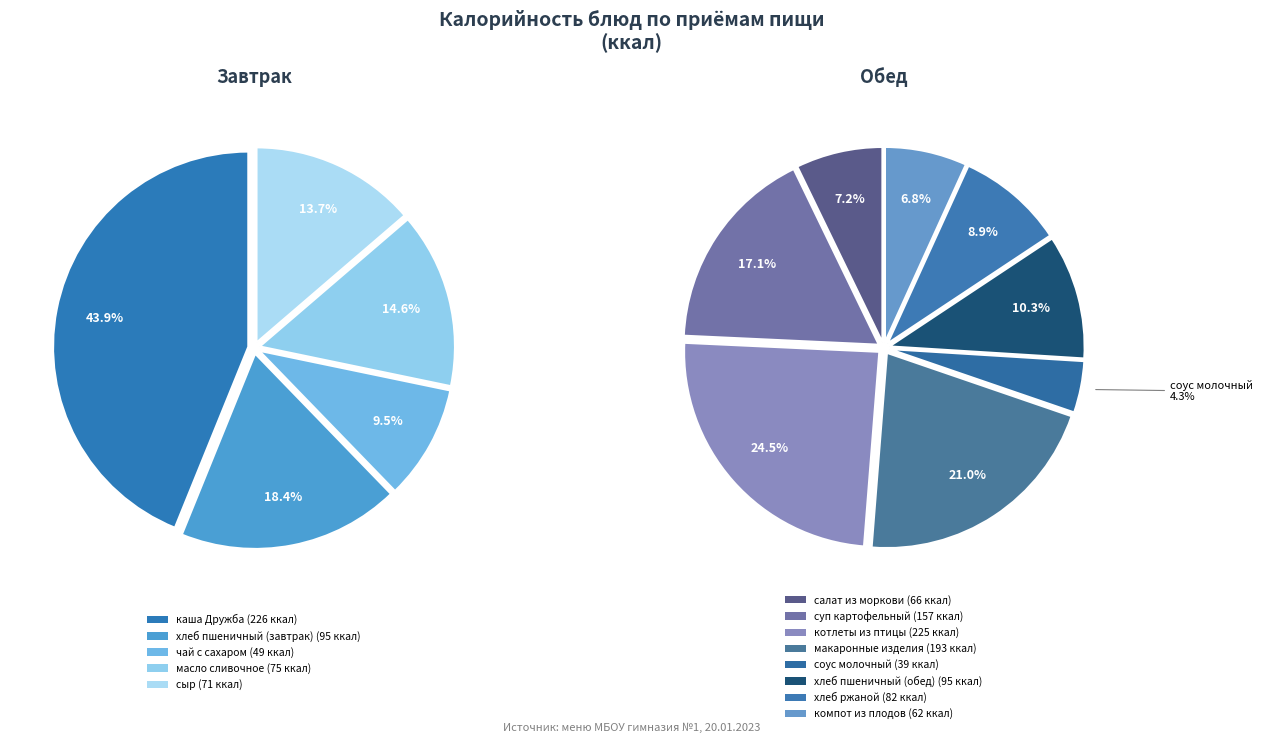

Between котлеты из птицы and хлеб пшеничный (обед), which is larger?

котлеты из птицы